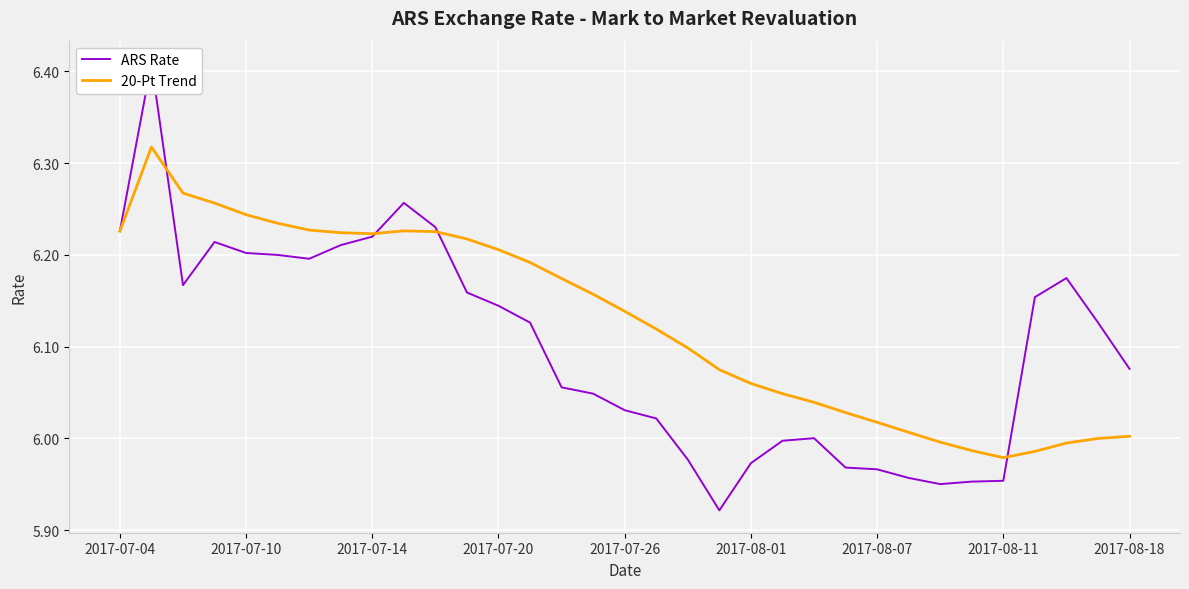

True or false: 20-Pt Trend has a value of 3.2 at 2017-08-11.

False